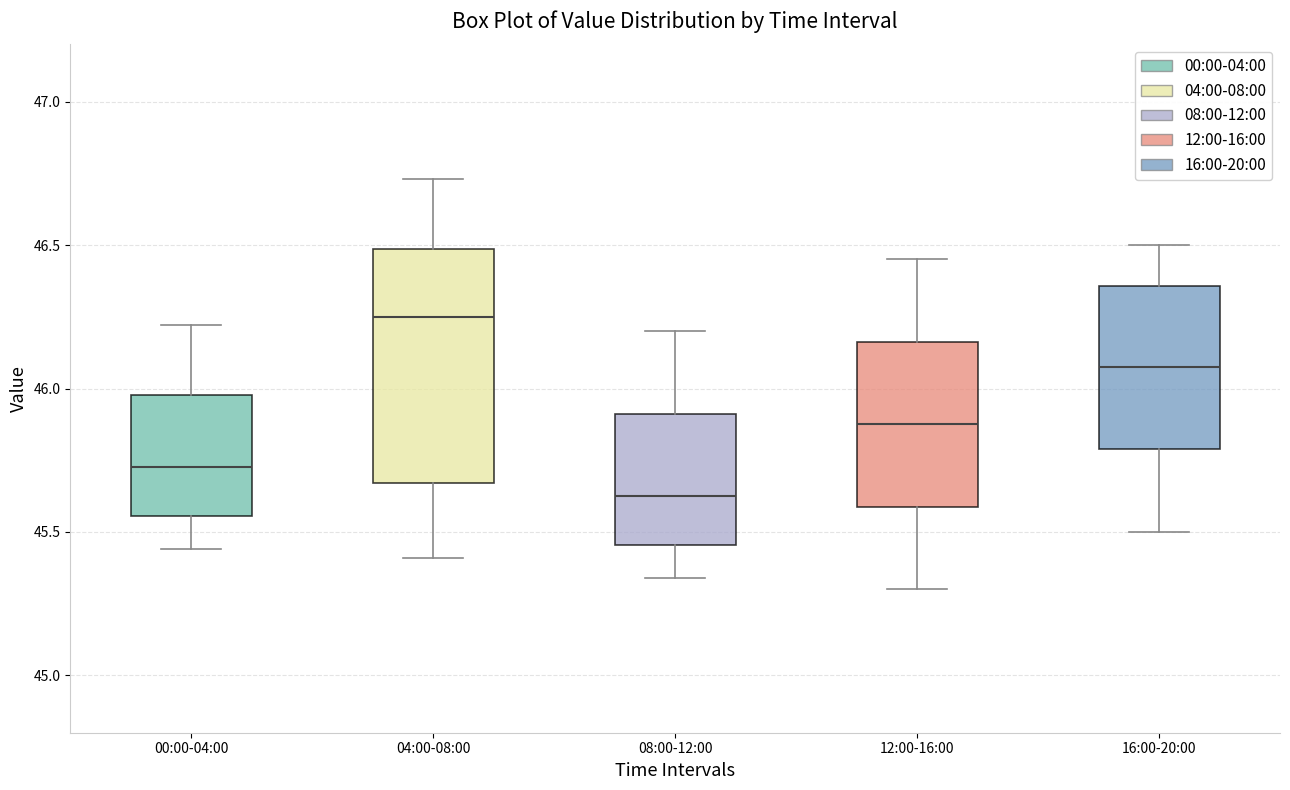

Which box is the tallest, from its lower edge to its upper edge?

04:00-08:00